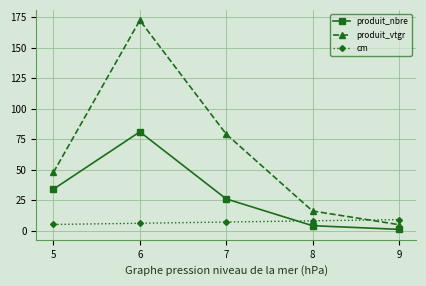

Where does the produit_nbre series first go above 26?

5